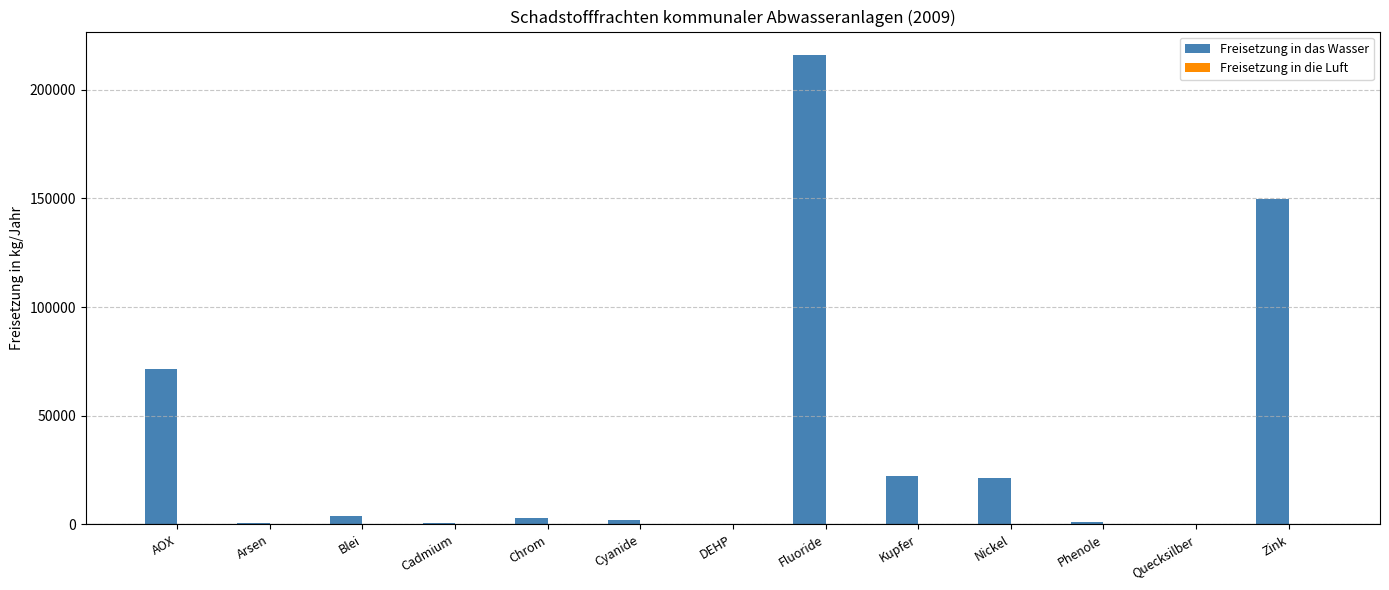

What is the greatest value displayed?

215930